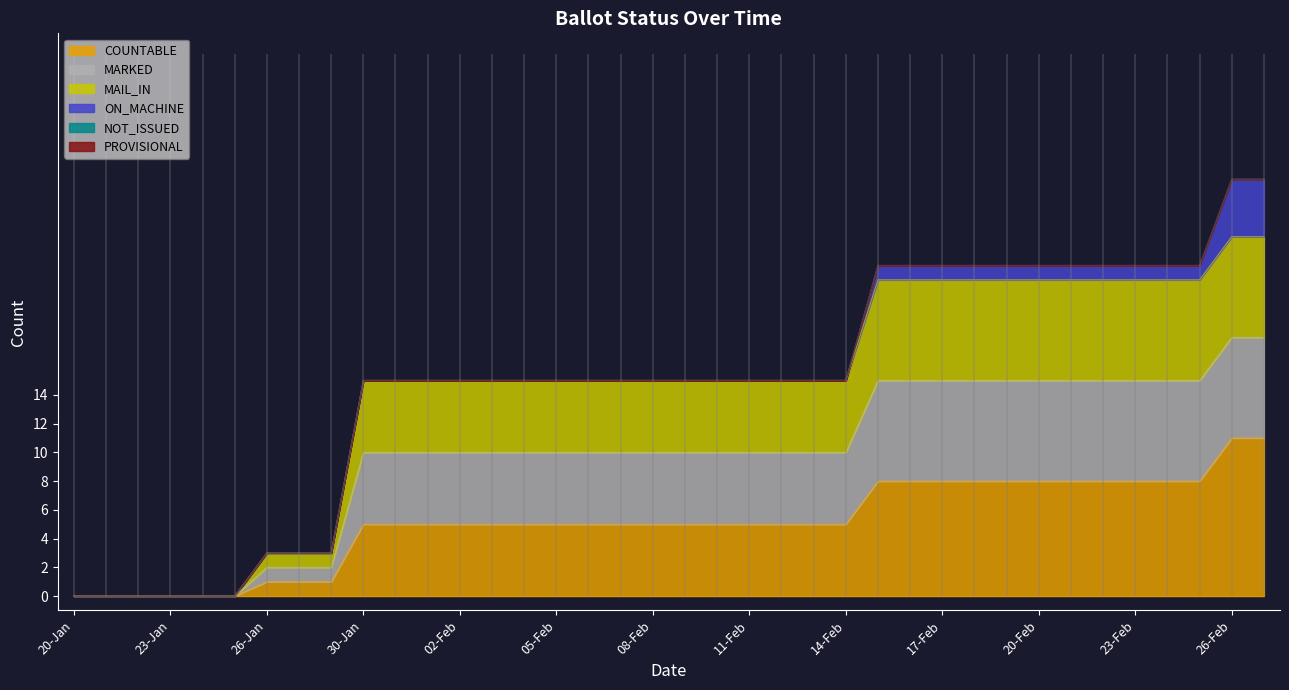

What is the maximum value for COUNTABLE?

11